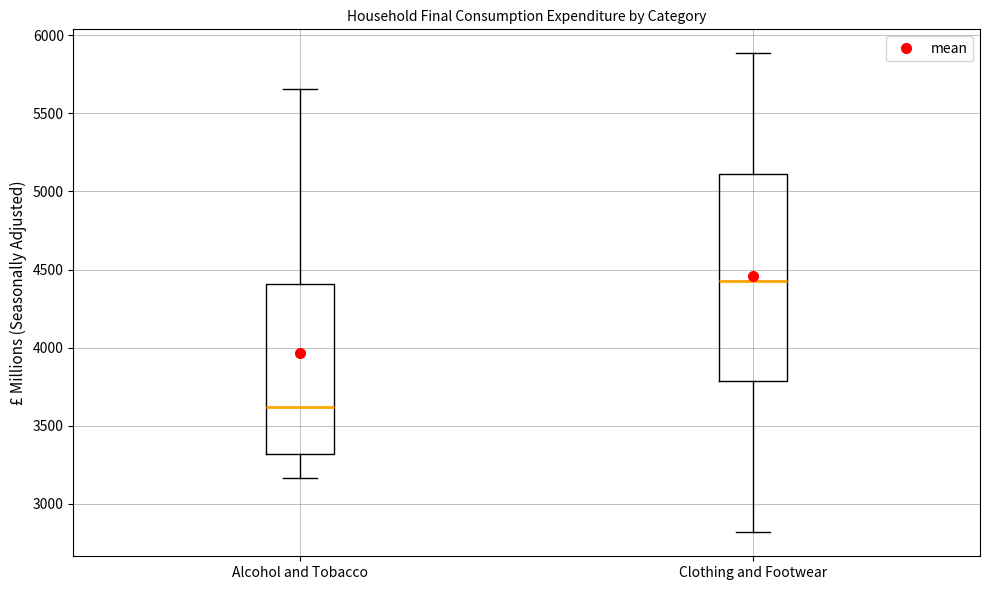

Reading left to right, transcribe this box plot: for each box, give where its median line is, the range the box spans, and where its two whiskers end, as read against the y-axis. The values are not printed on the chart, so give them approximately, as read against the axis.

Alcohol and Tobacco: median 3600, box 3300 to 4400, whiskers 3150 to 5650
Clothing and Footwear: median 4450, box 3800 to 5100, whiskers 2800 to 5900